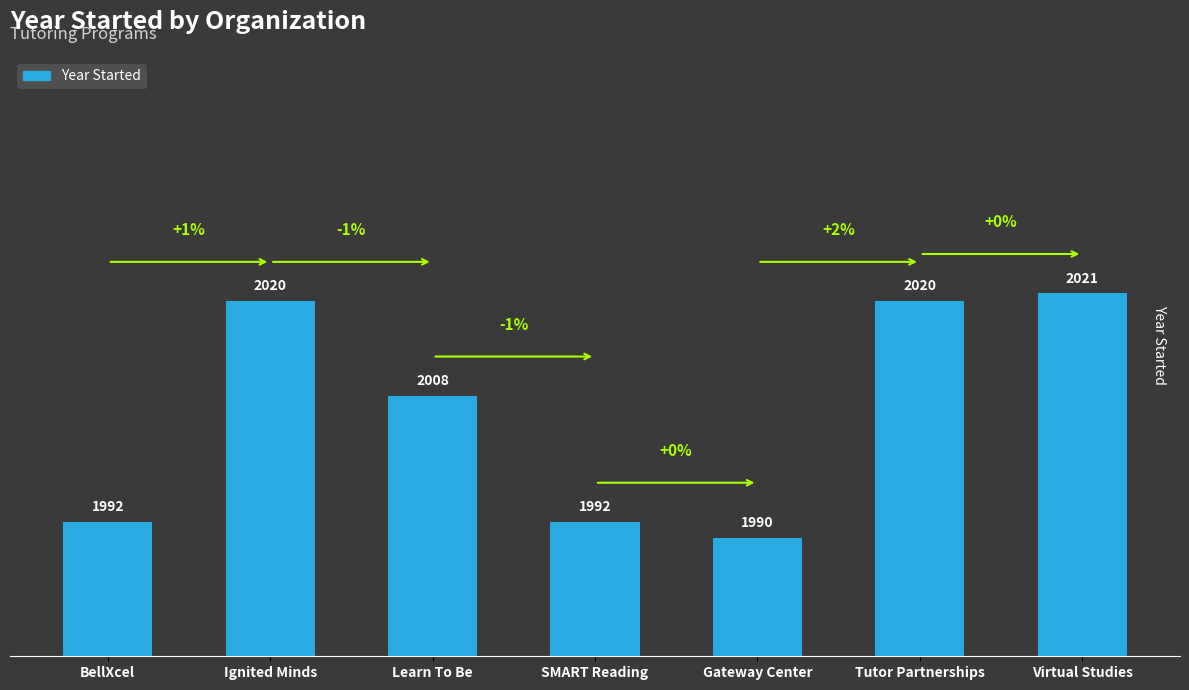

Between Ignited Minds and Virtual Studies, which is larger?

Virtual Studies